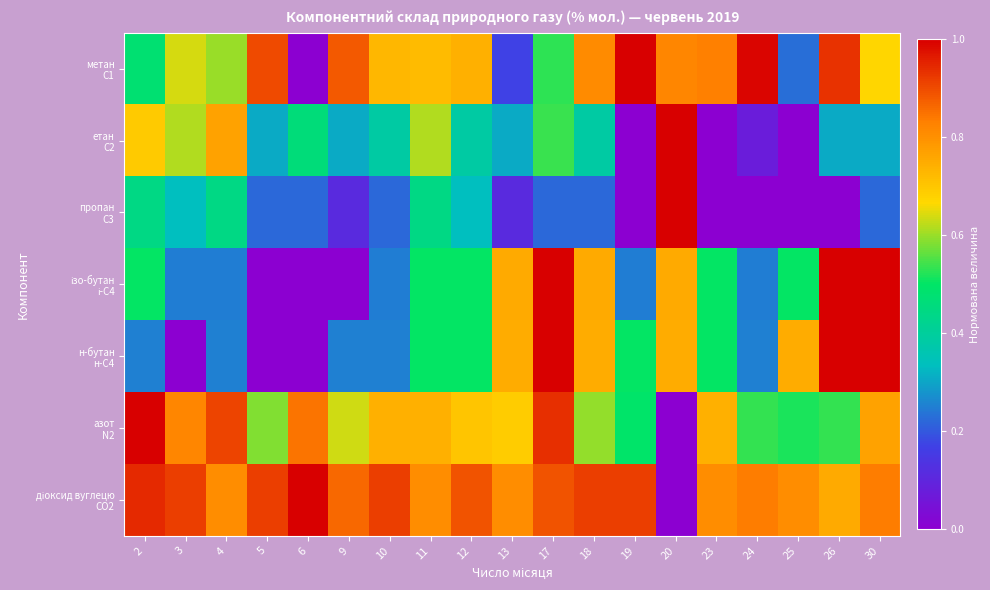

How many distinct data groups are displayed?

7